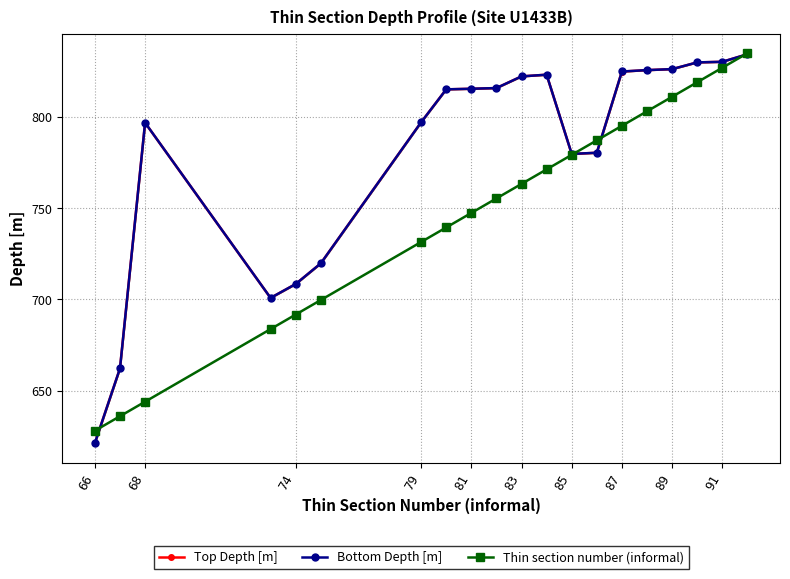

What is the difference between the maximum and minimum values in the Top Depth [m] series?

213.2